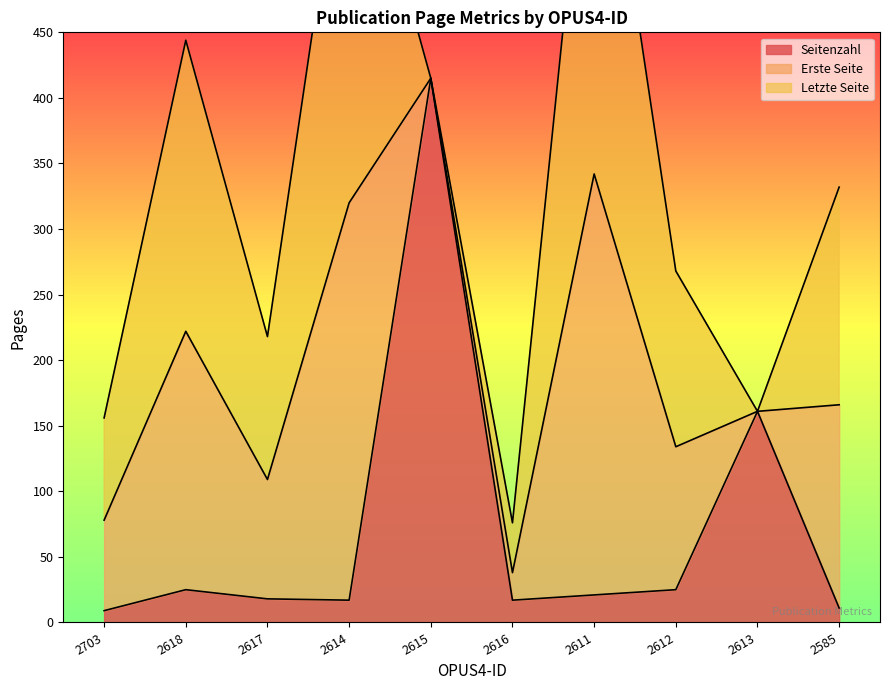

Reading left to right, extract all data points from this chart.

Seitenzahl: 9	25	18	17	415	17	21	25	161	11
Erste Seite: 69	197	91	303	0	21	321	109	0	155
Letzte Seite: 78	222	109	320	0	38	342	134	0	166